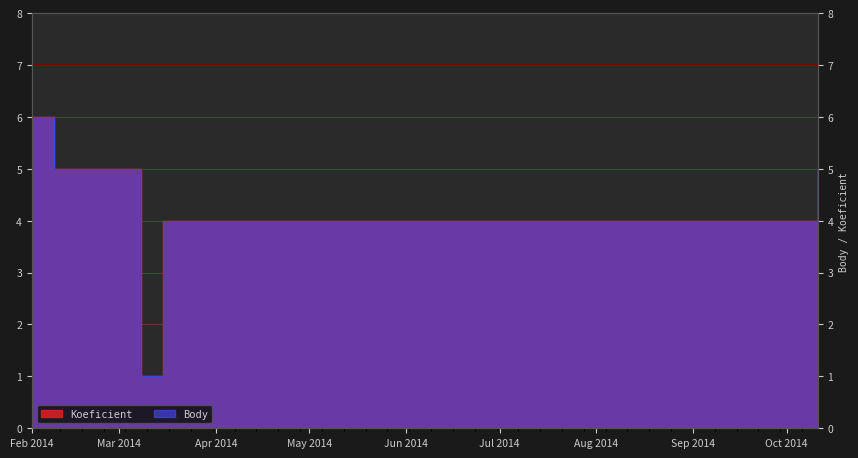

True or false: Body has more than 1 interior local peaks.

False